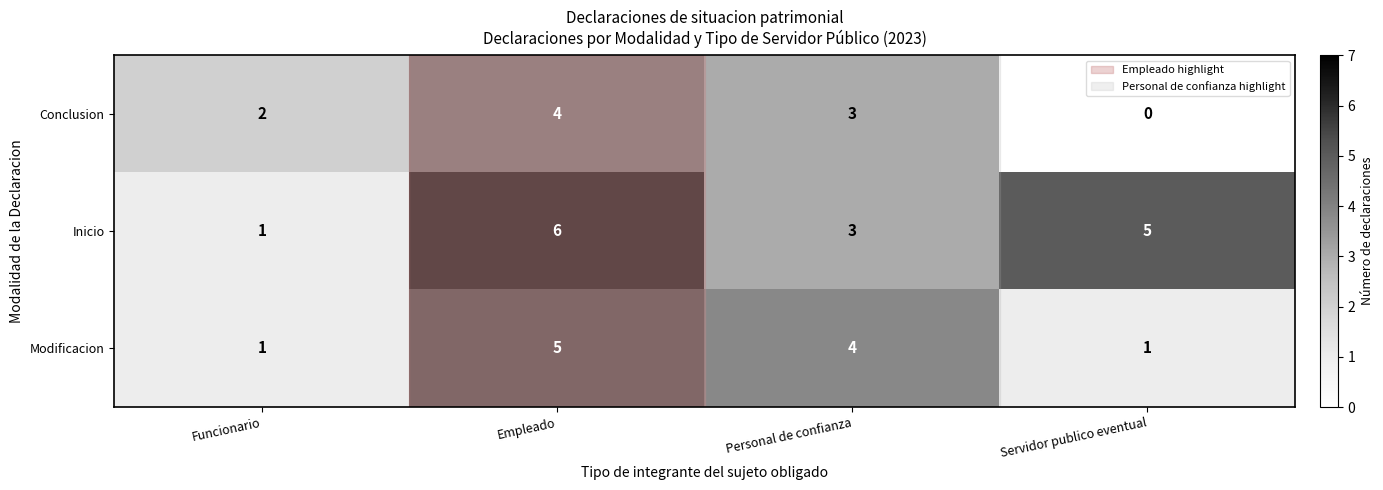

How many values in Conclusion are above zero?

3